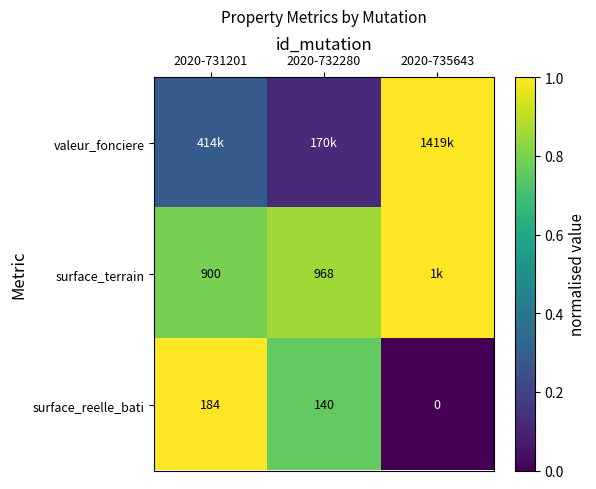

What is the difference between the maximum and minimum values in the surface_reelle_bati series?

1.0